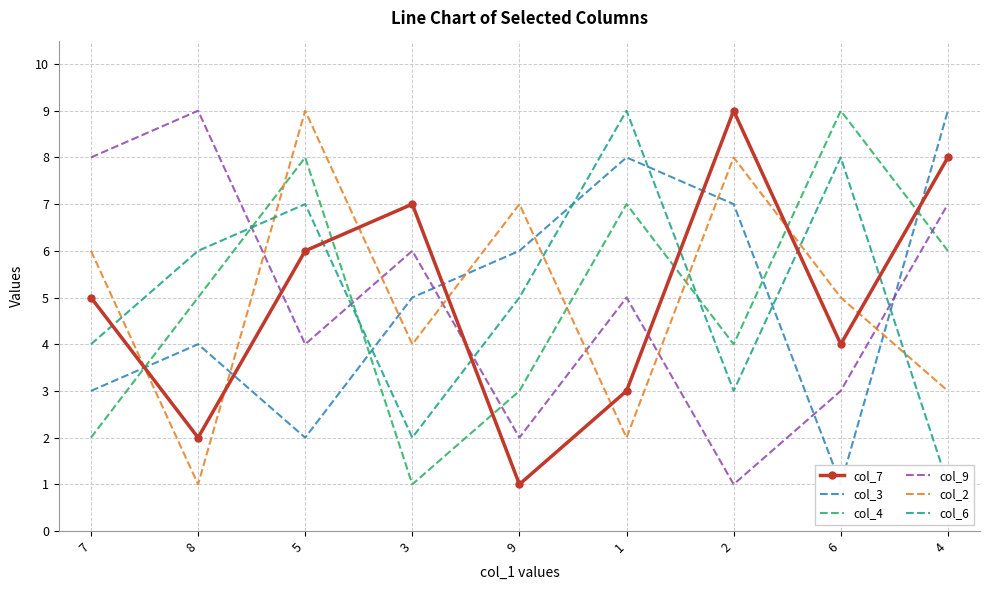

List the series in order of their peak value, highest first.

col_7, col_3, col_4, col_9, col_2, col_6